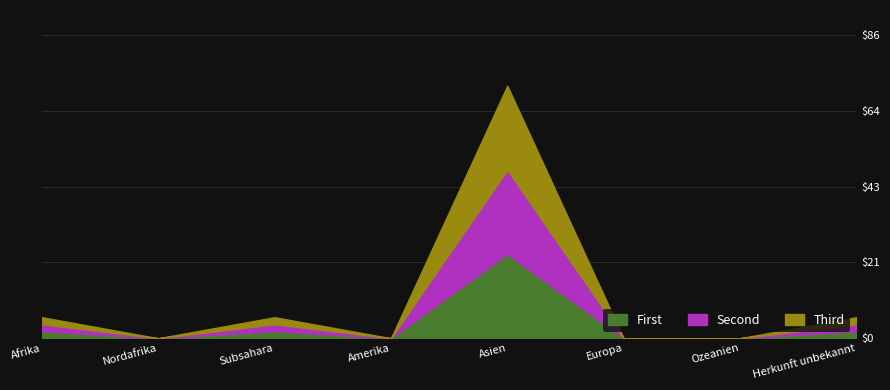

True or false: First and Third intersect in this chart.

False